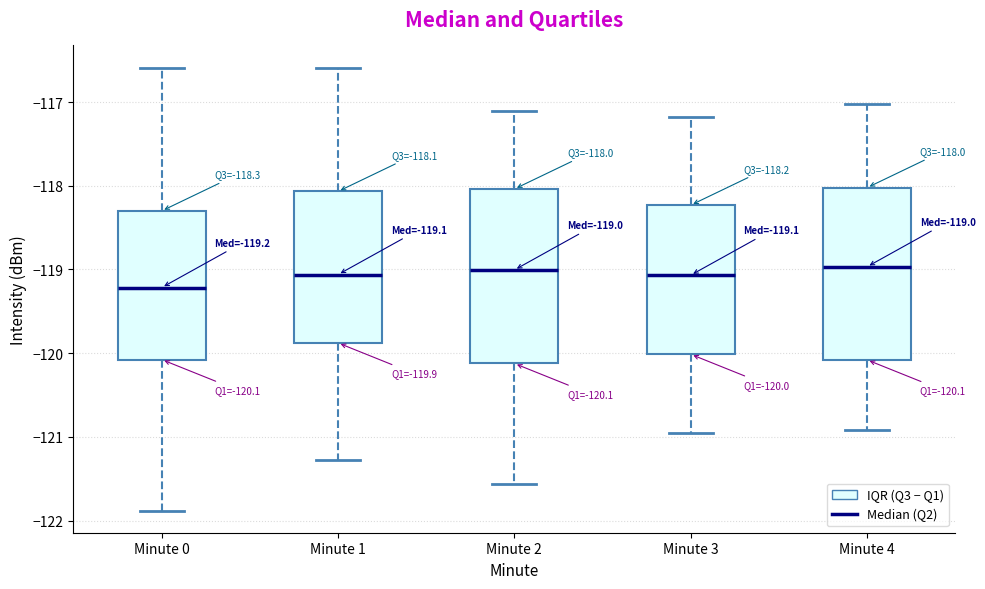

Which box has the lowest median line?

Minute 0